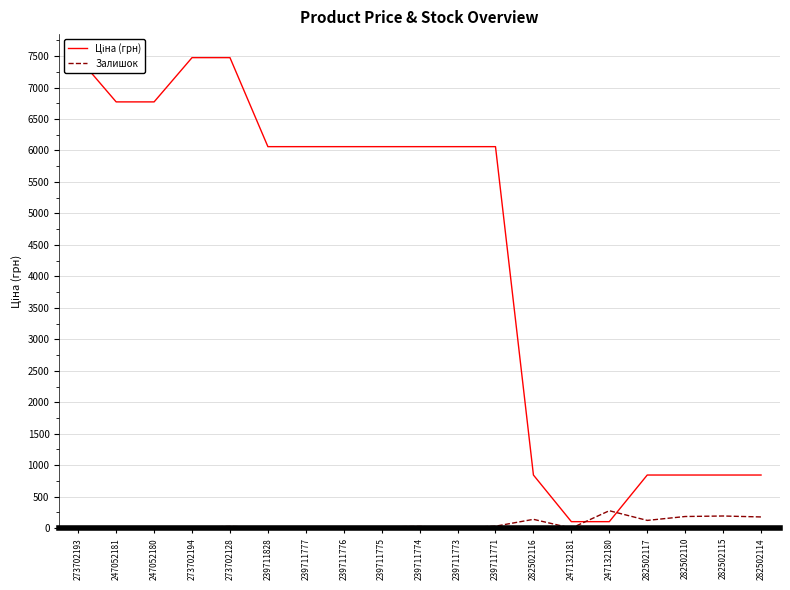

True or false: Ціна (грн) and Залишок cross at least once.

True